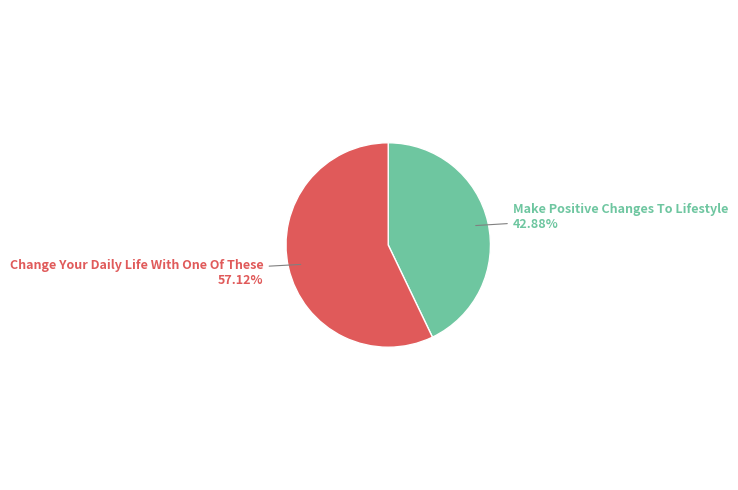

Is Make Positive Changes To Lifestyle the majority of the pie?

No